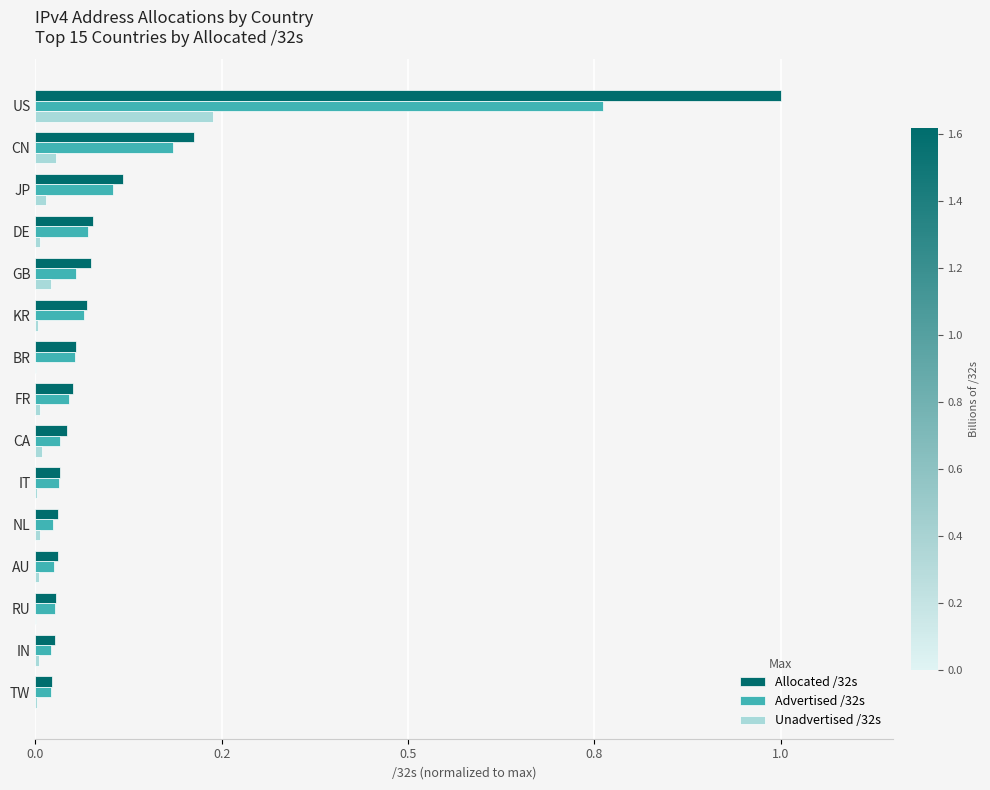

Which series has the largest total across all categories?

Allocated /32s